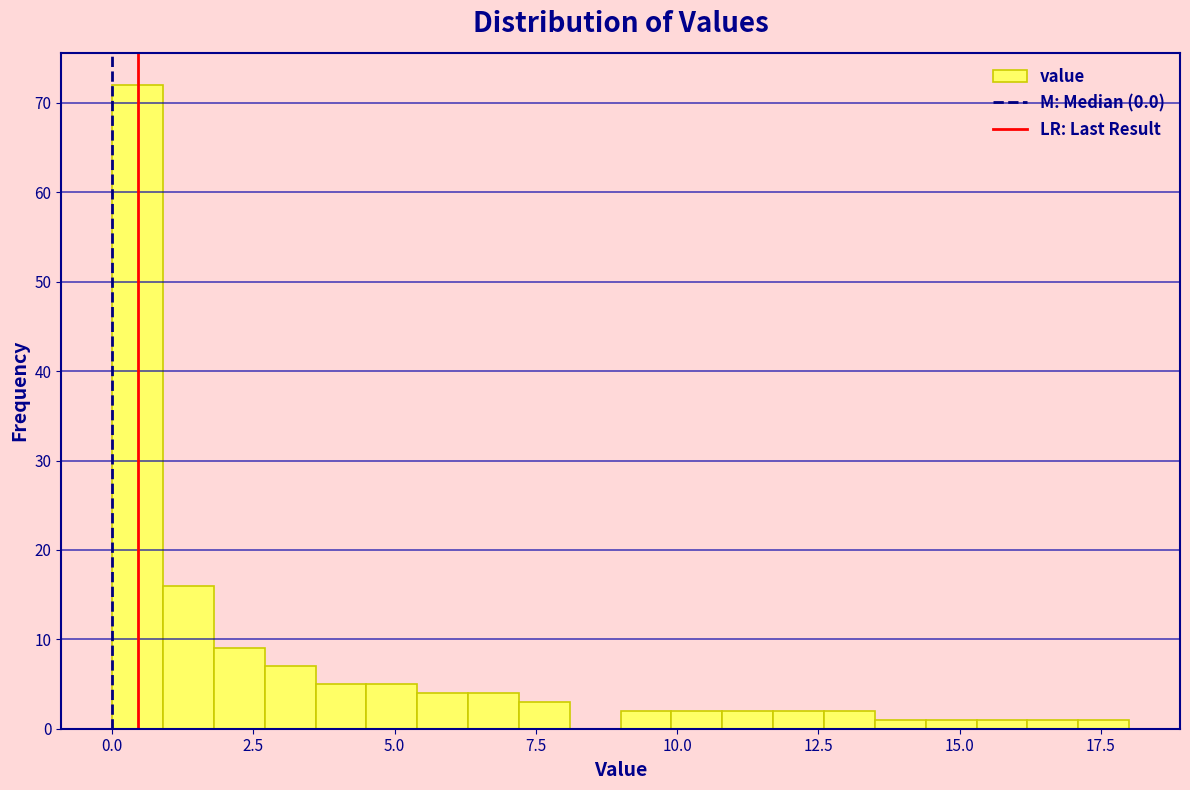

Read against the x-axis, roughly where is the centre of the tallest bar?

0.5